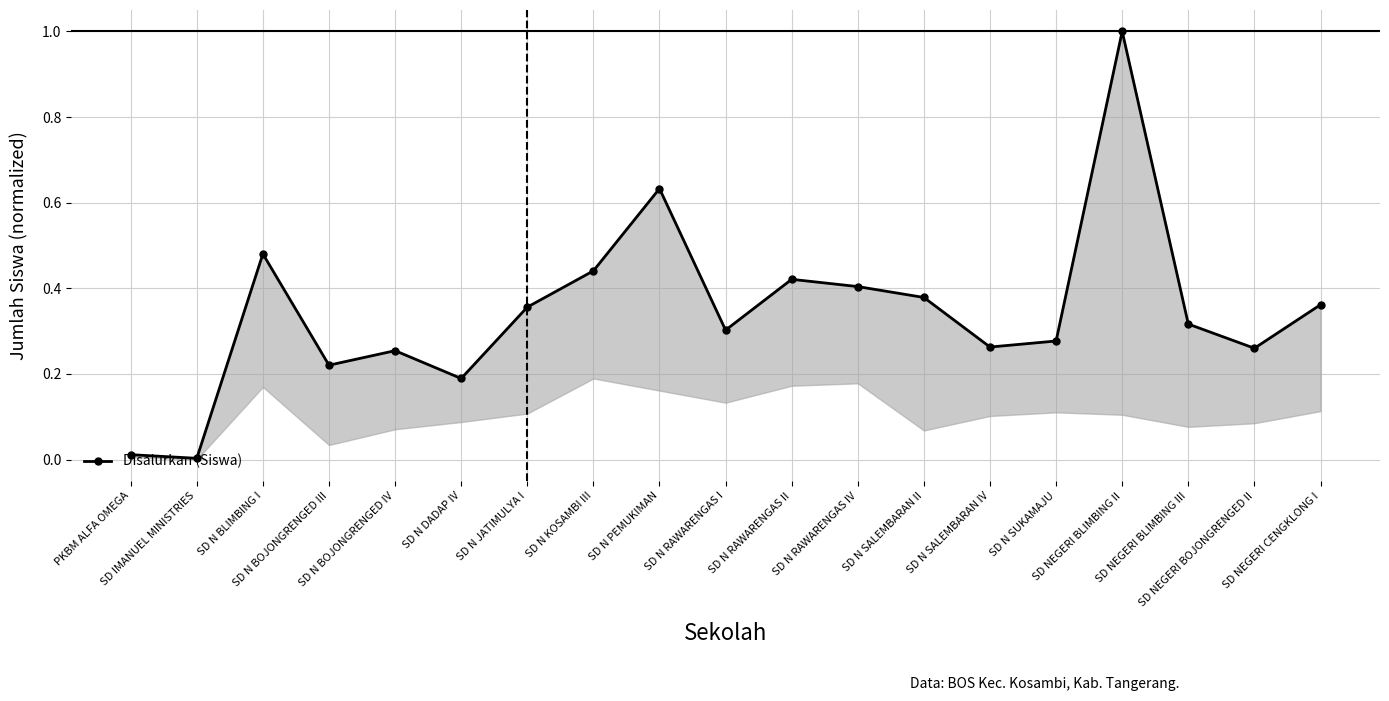

What is the sum of the values at SD NEGERI BLIMBING II and SD N DADAP IV?

1.2